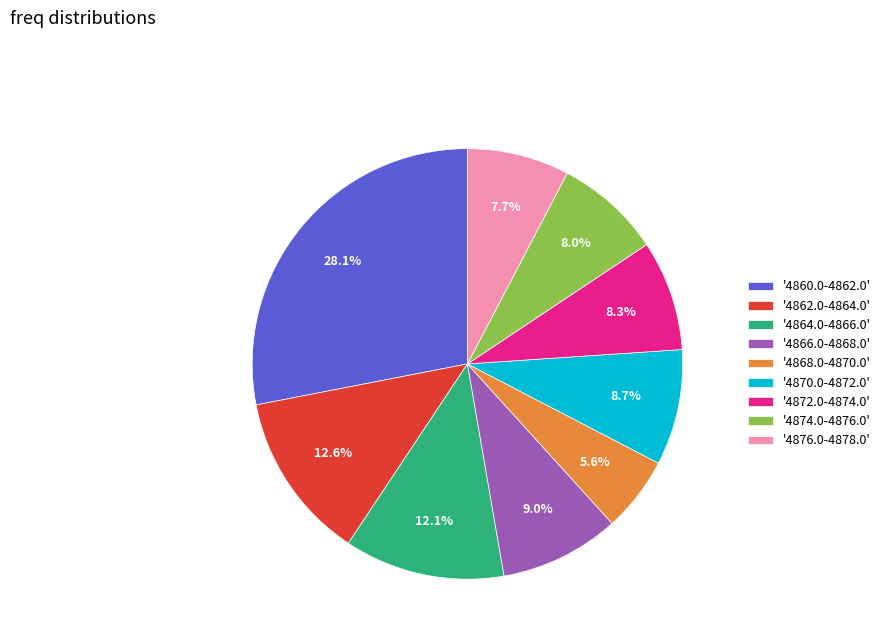

Approximately how many times larger is the value at '4866.0-4868.0' compared to '4864.0-4866.0'?

0.7